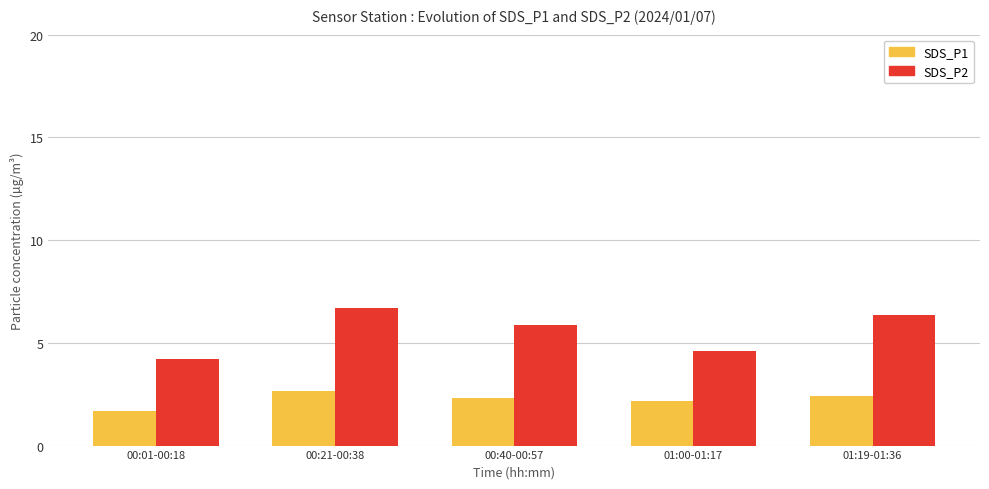

What are all the series names shown in the legend?

SDS_P1, SDS_P2